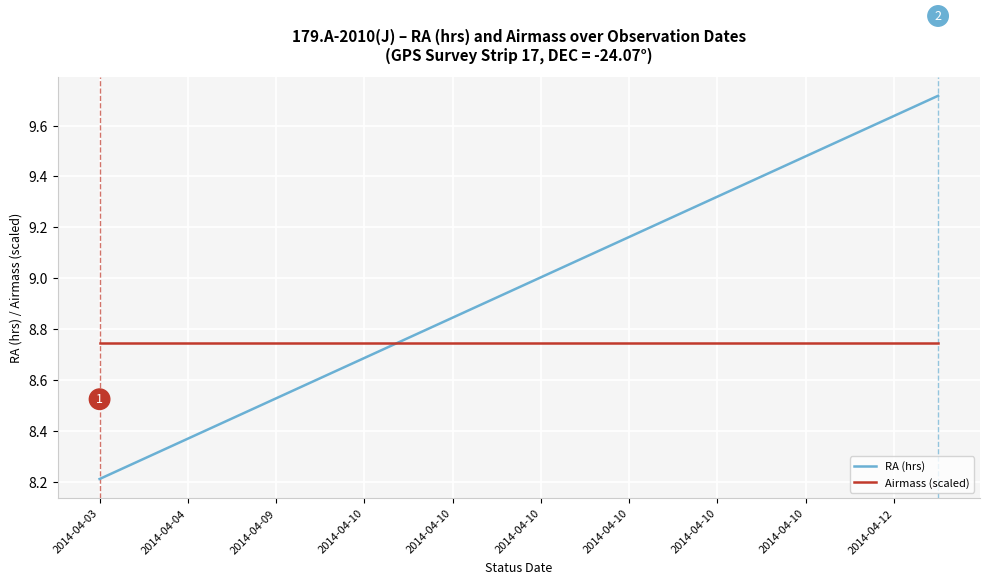

How many times do RA (hrs) and Airmass (scaled) cross each other?

1